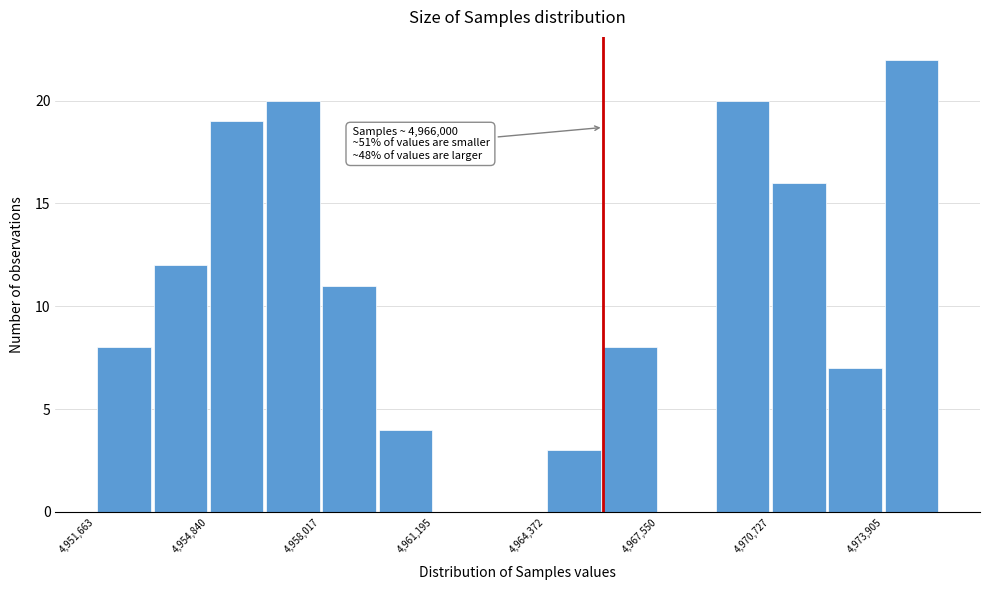

Around what value on the x-axis is the tallest bar? Give the approximate position of its centre, as read against the axis.

4974500